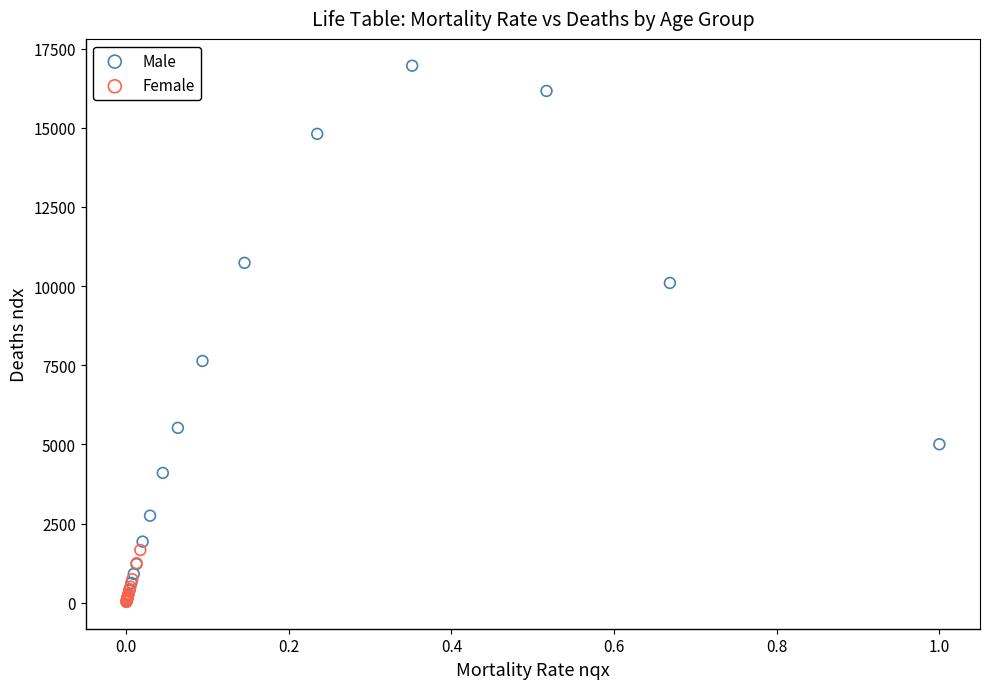

Which series reaches the maximum Y coordinate?

Male